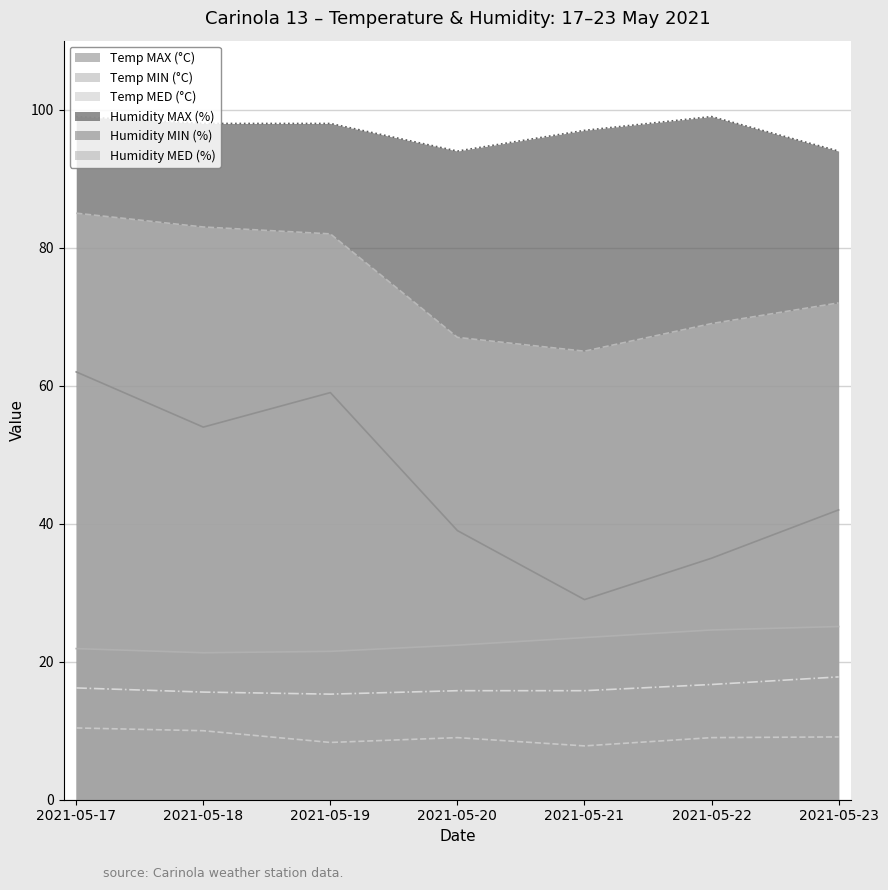

How many lines are shown in the chart?

6